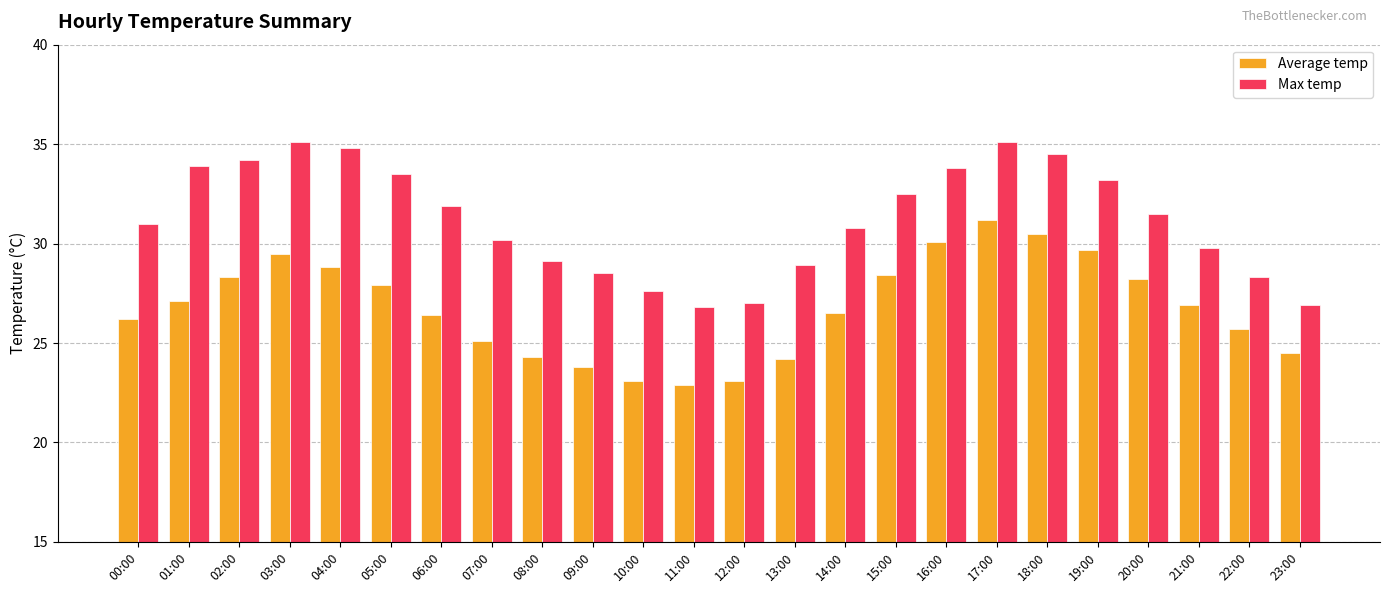

What is the minimum value for Max temp?

26.8